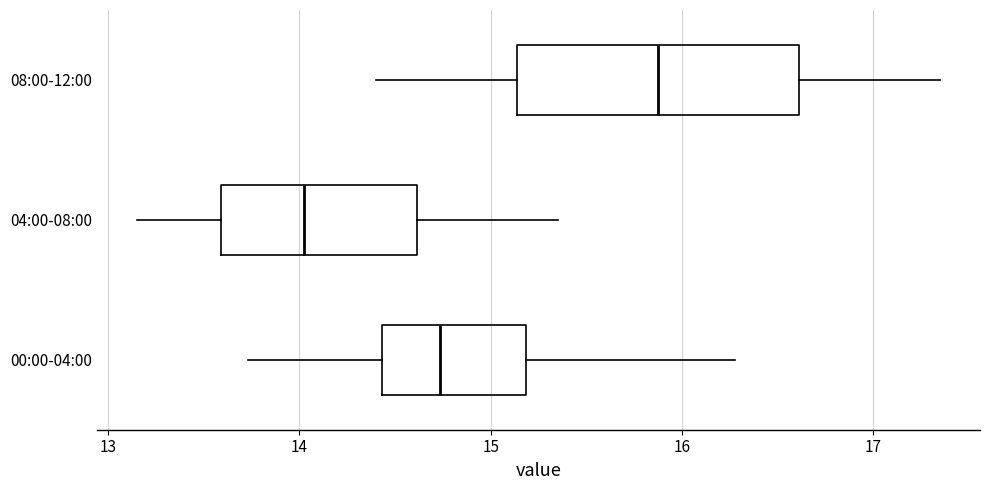

Which box has the furthest to the left median line?

04:00-08:00